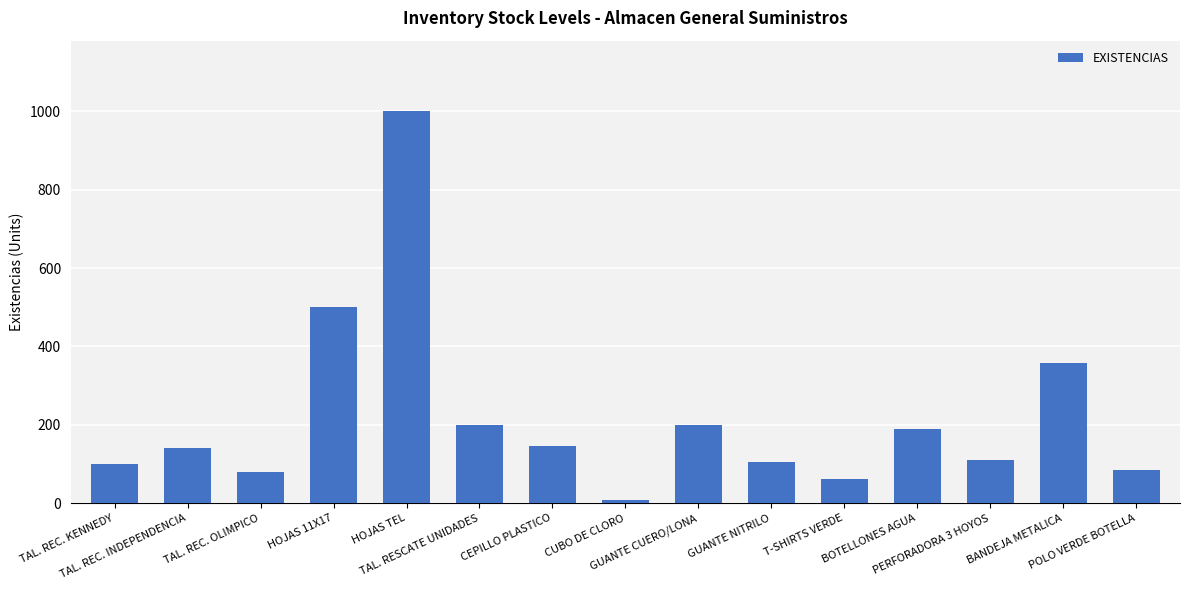

What is the average value?

219